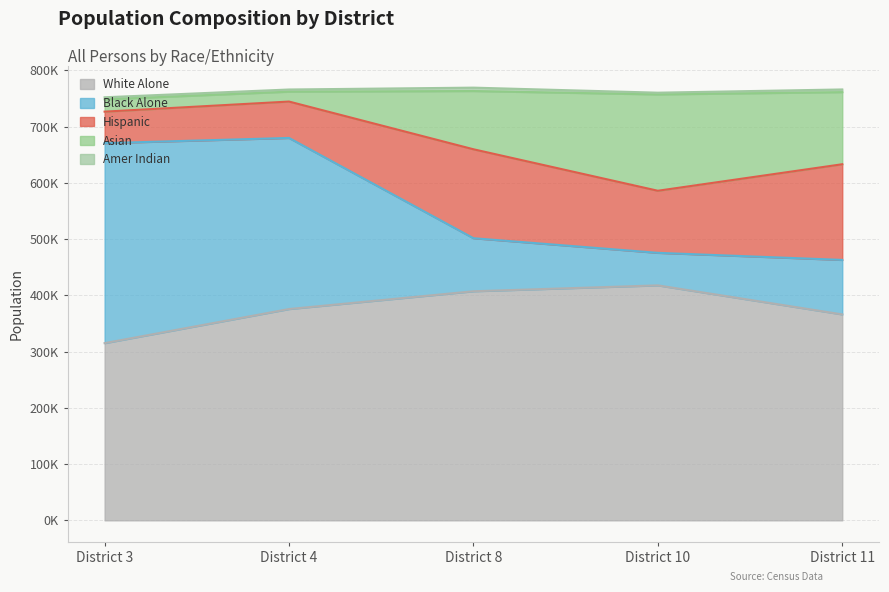

What is the value of the Amer Indian point at the 2nd from the left?

3870